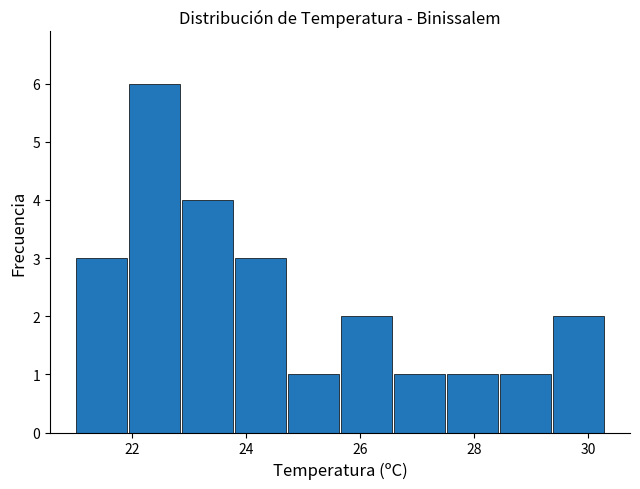

What is the height of the bar covering 27.6 to 28.4 on the x-axis? Neither the bar edges nor the heights are printed on the chart, so give them approximately, as read against the axes.

1